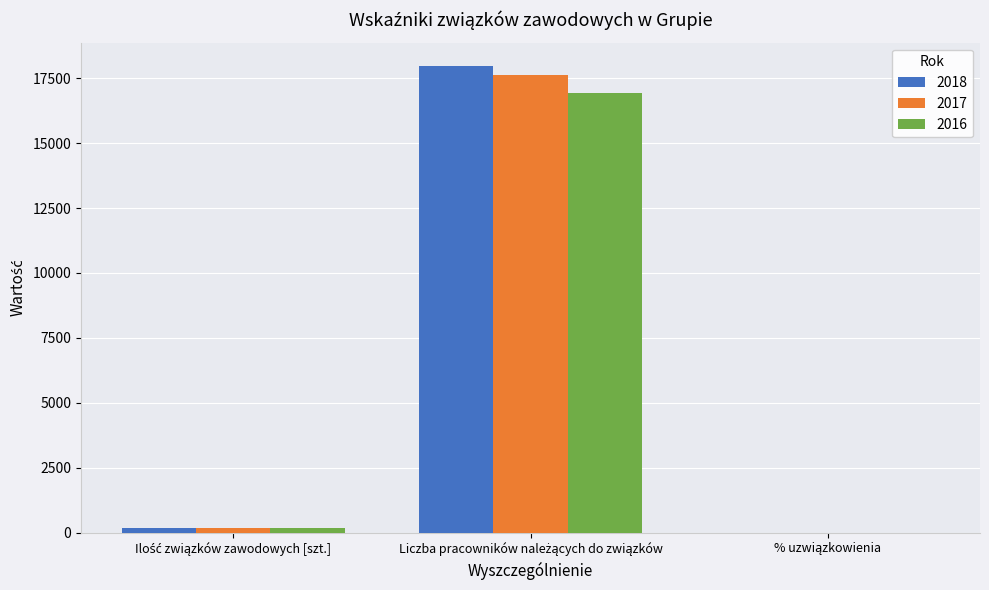

How many categories are shown in the chart?

3